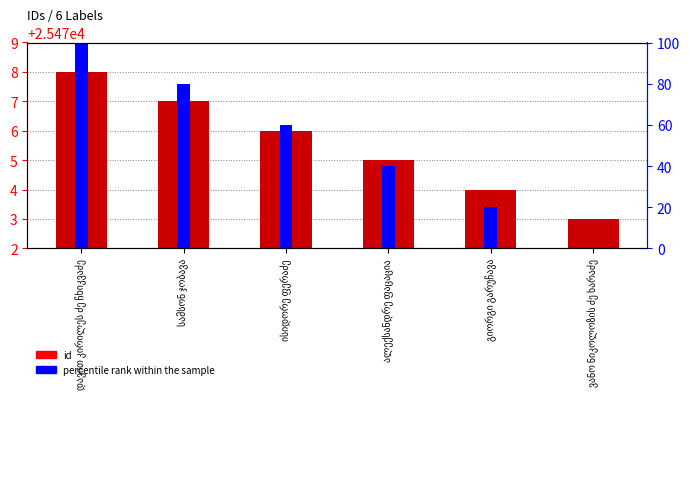

What is the approximate value of percentile rank within the sample at ისიდორე ფერაძე?

60